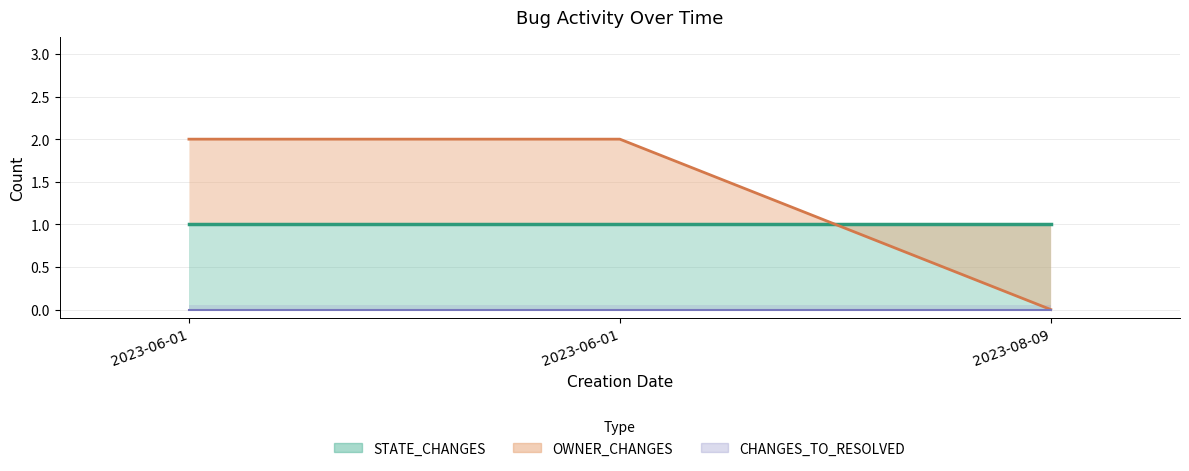

Does the chart have visible grid lines?

Yes